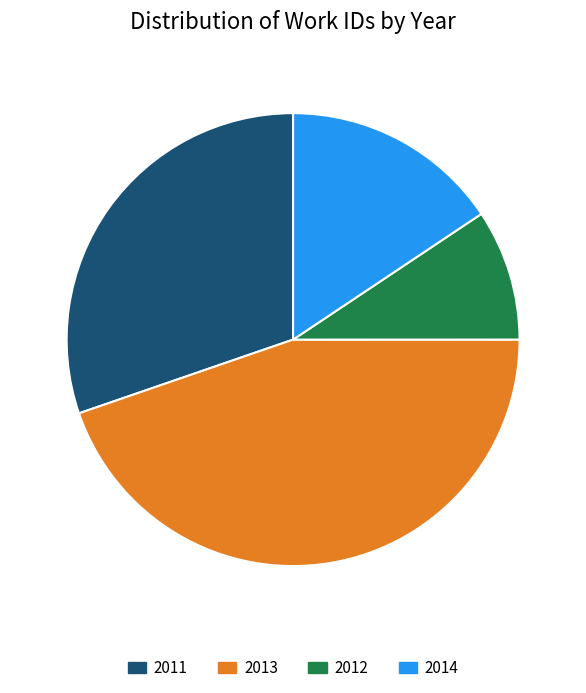

Count the number of slices in the pie.

4